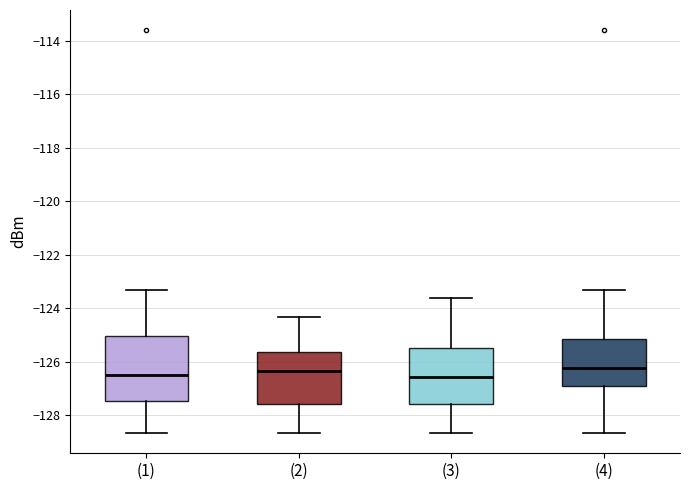

Comparing the boxes themselves (not the whiskers), which one is the tallest?

(1)